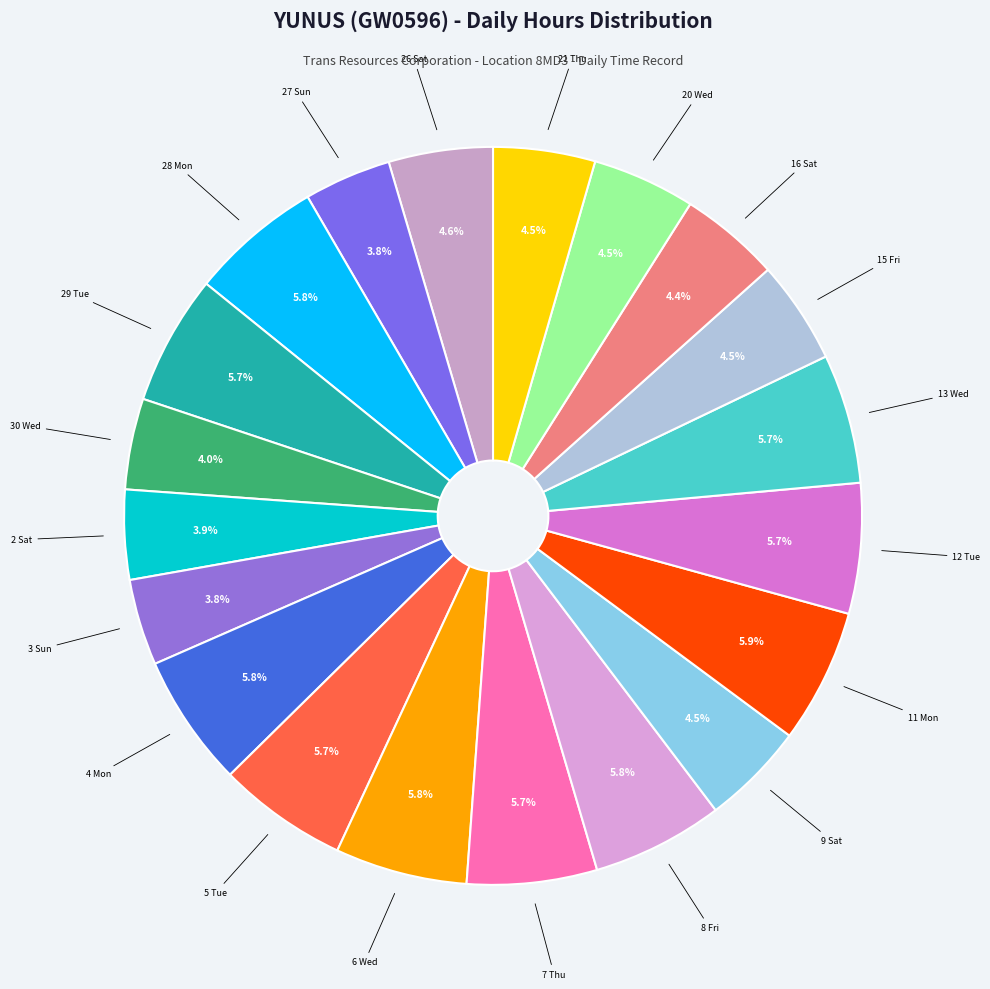

Approximately how many times larger is the value at 20 Wed compared to 27 Sun?

1.2